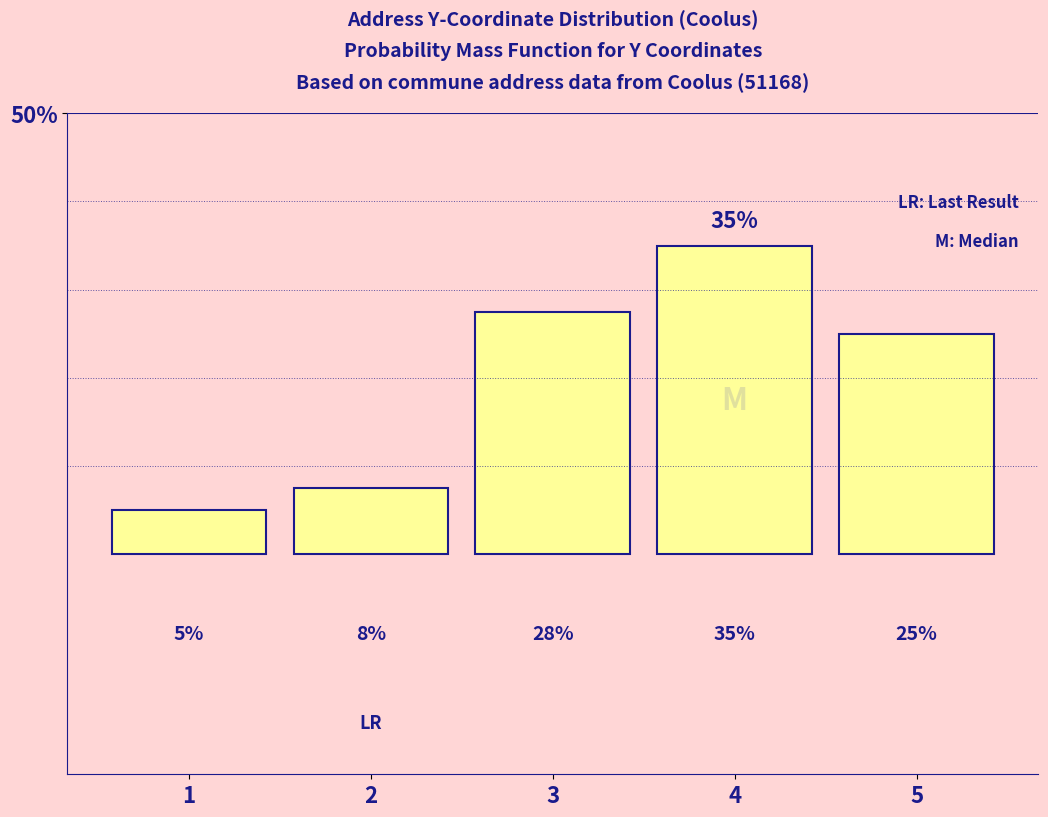

Rank the categories by value from highest to lowest.

4, 3, 5, 2, 1